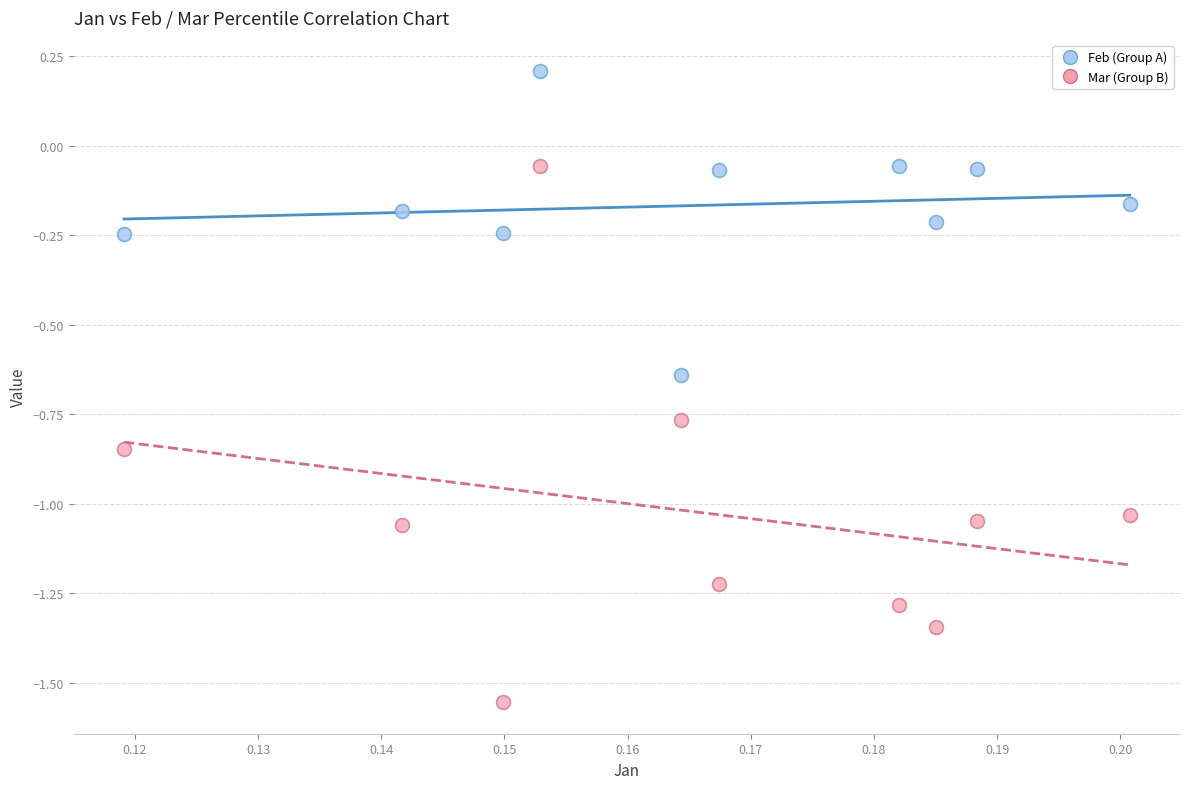

Which series has the largest Y range (max minus min)?

Mar (Group B)